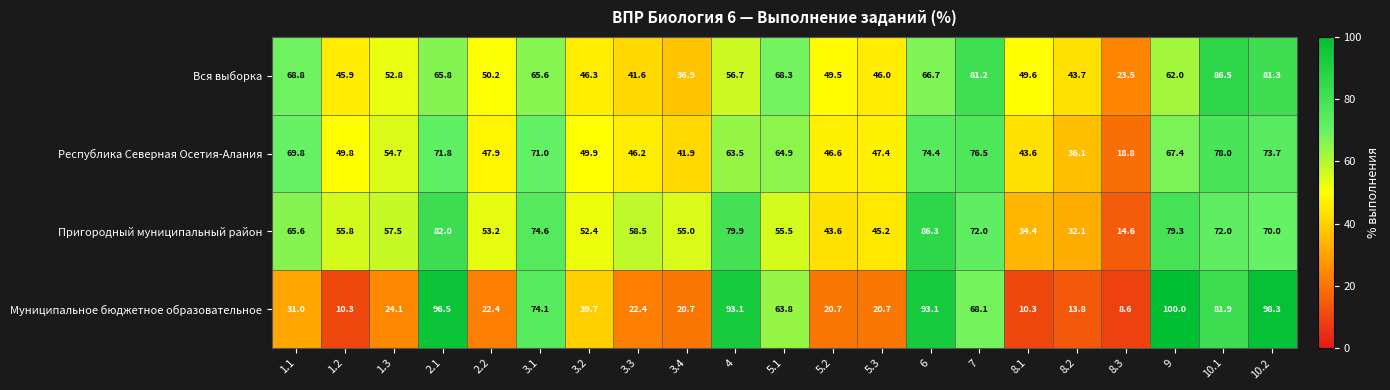

True or false: Муниципальное бюджетное образовательное has a value of 81.9 at 10.1.

True